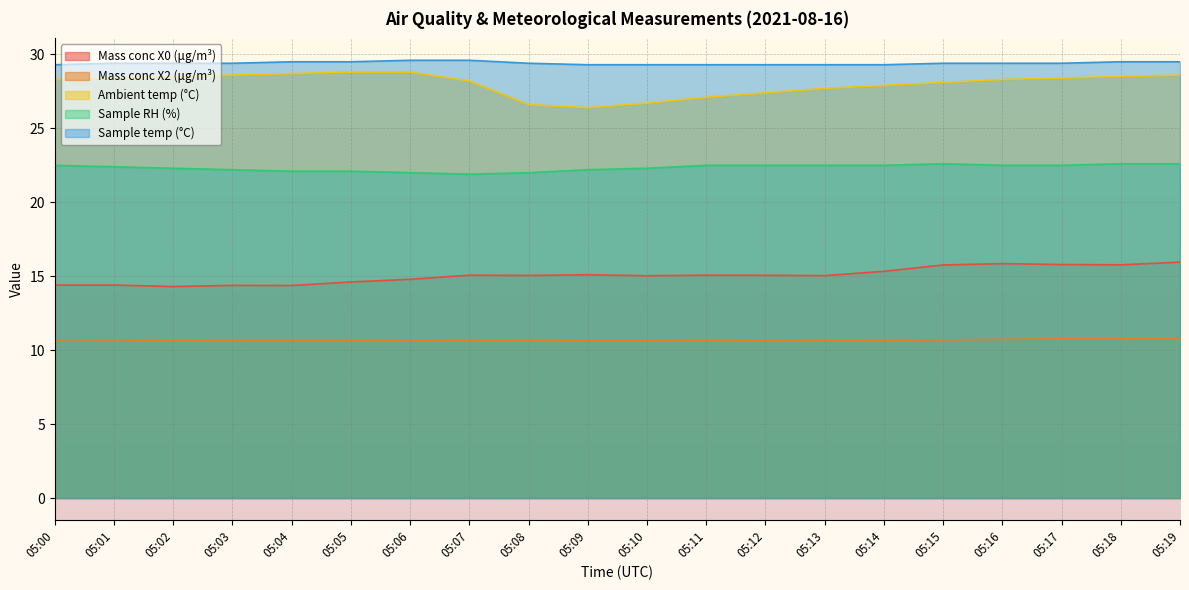

List the labels in order of Sample temp (°C) value, smallest first.

05:00, 05:09, 05:10, 05:11, 05:12, 05:13, 05:14, 05:01, 05:02, 05:03, 05:08, 05:15, 05:16, 05:17, 05:04, 05:05, 05:18, 05:19, 05:06, 05:07